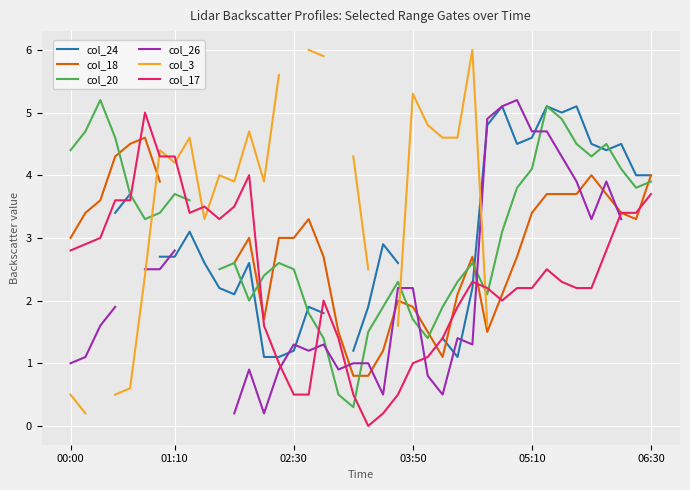

The col_20 series shows 1.0 at 29. True or false?

False